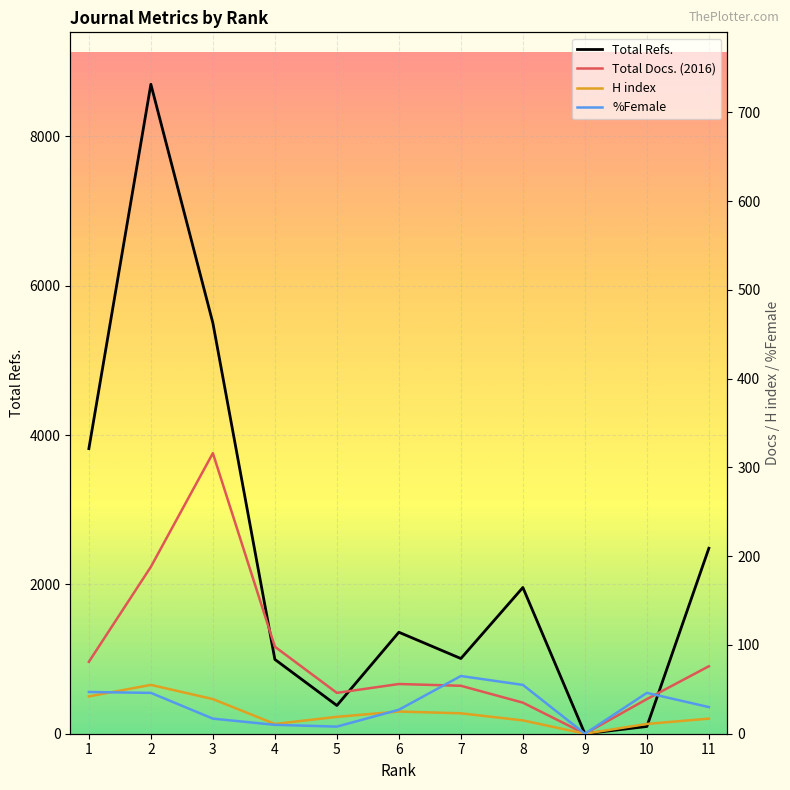

At which category does the chart reach its minimum across all series?

9